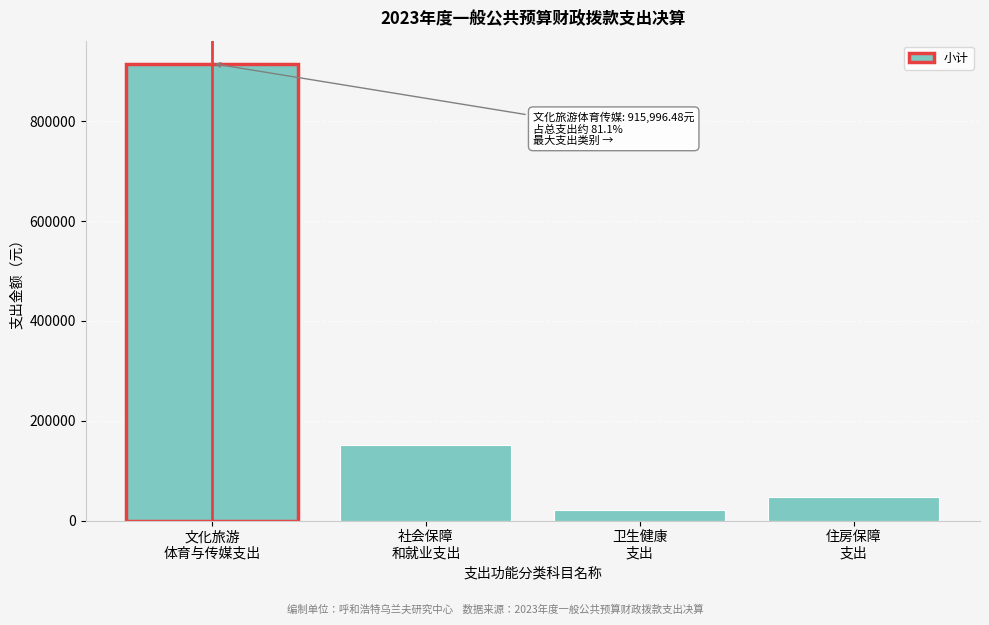

Reading left to right, list all the values displayed in this chart.

915996.5	150661.5	20922.3	46812.0